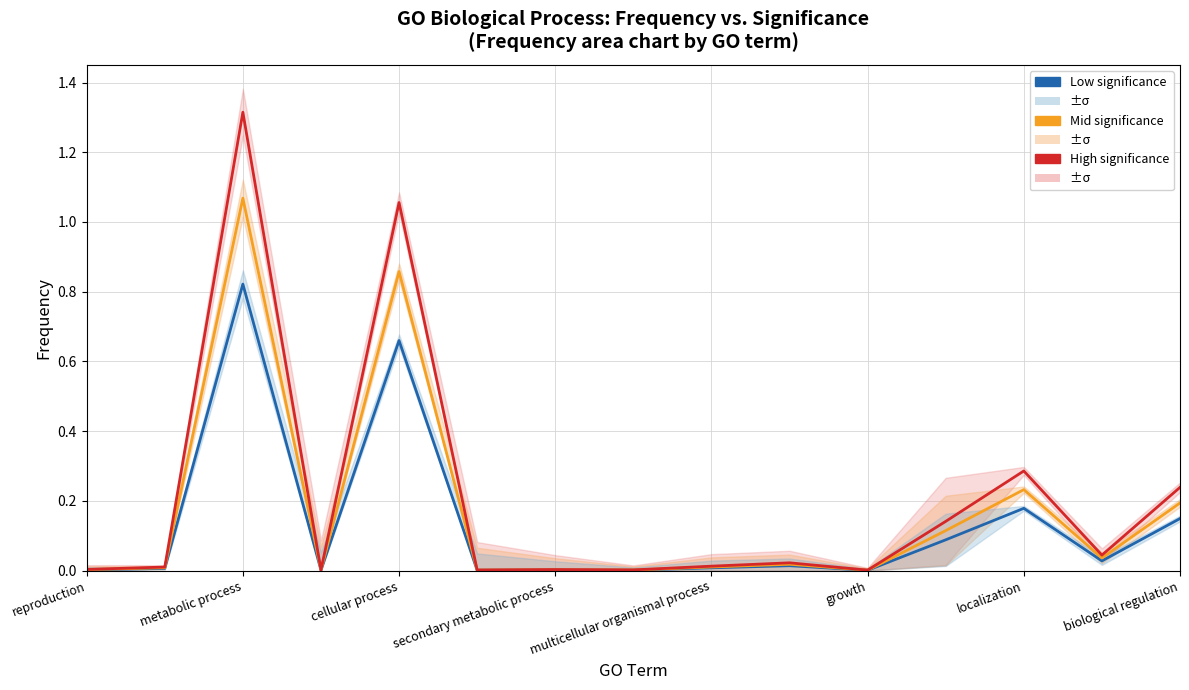

True or false: Mid significance and Low significance intersect in this chart.

False